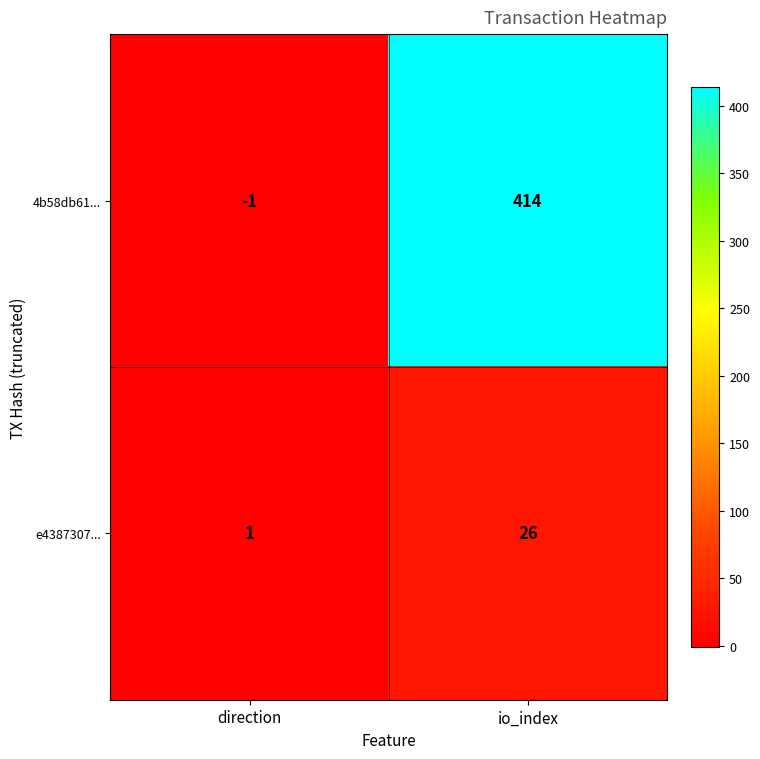

Reading left to right, list all the values displayed in this chart.

4b58db61...: direction=-1	io_index=414
e4387307...: direction=1	io_index=26